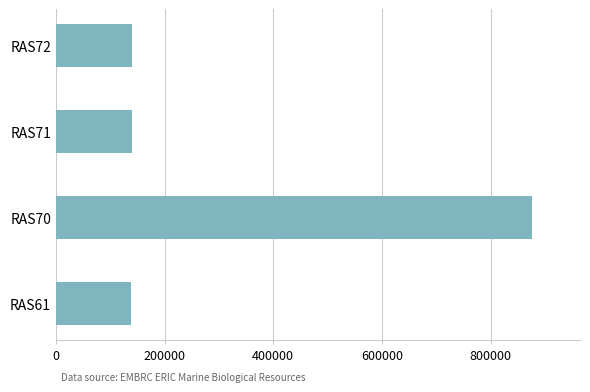

What is the change in value from RAS61 to RAS70?

+737943